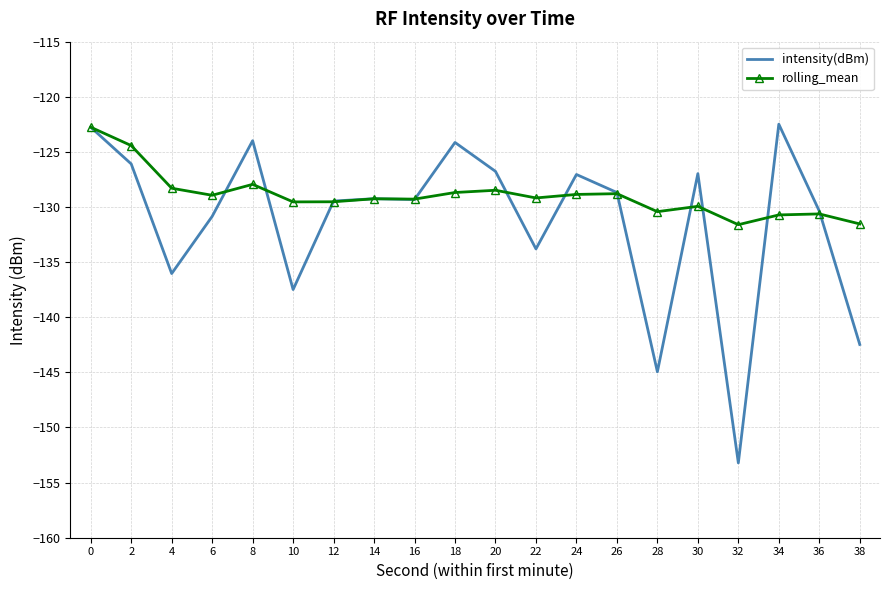

What is the value of the intensity(dBm) point at the 11th from the left?

-126.8